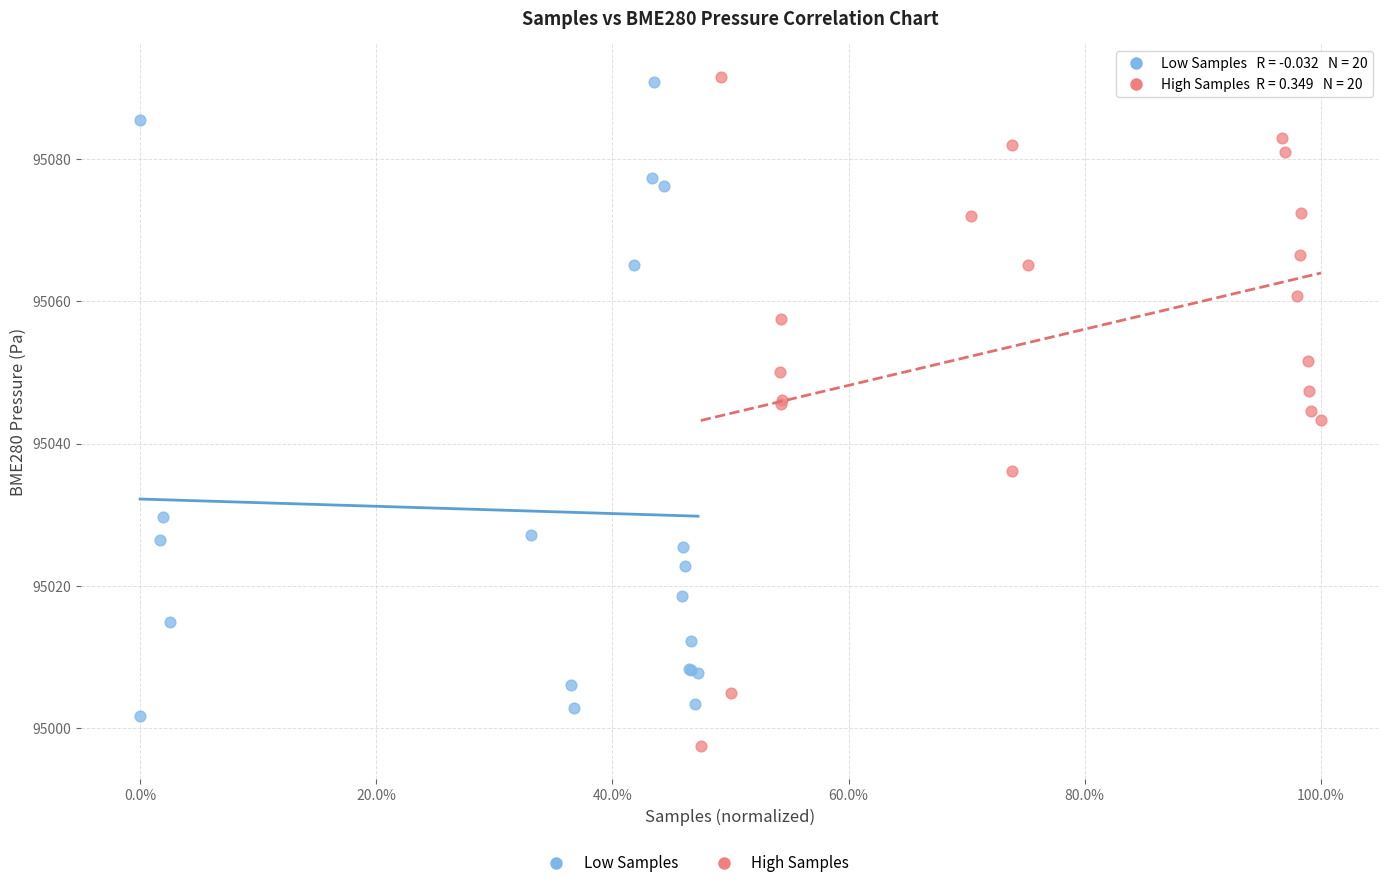

Which series reaches the minimum Y coordinate?

High Samples